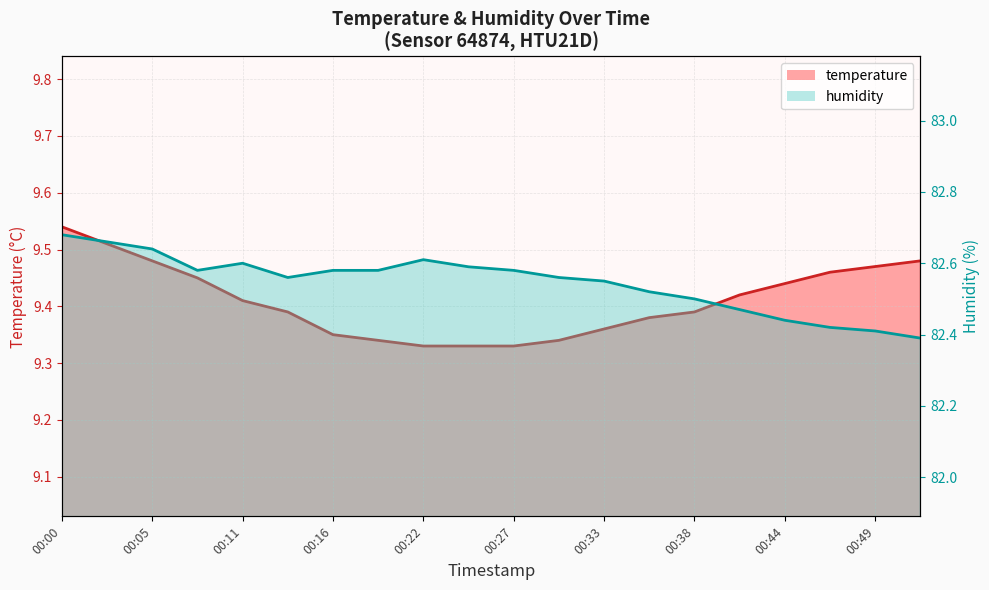

What is the total value across all series at 00:27?

91.9